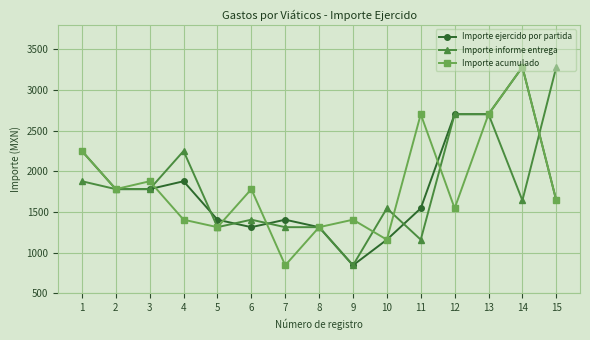

Is it true that Importe informe entrega equals 1877 at 1?

True